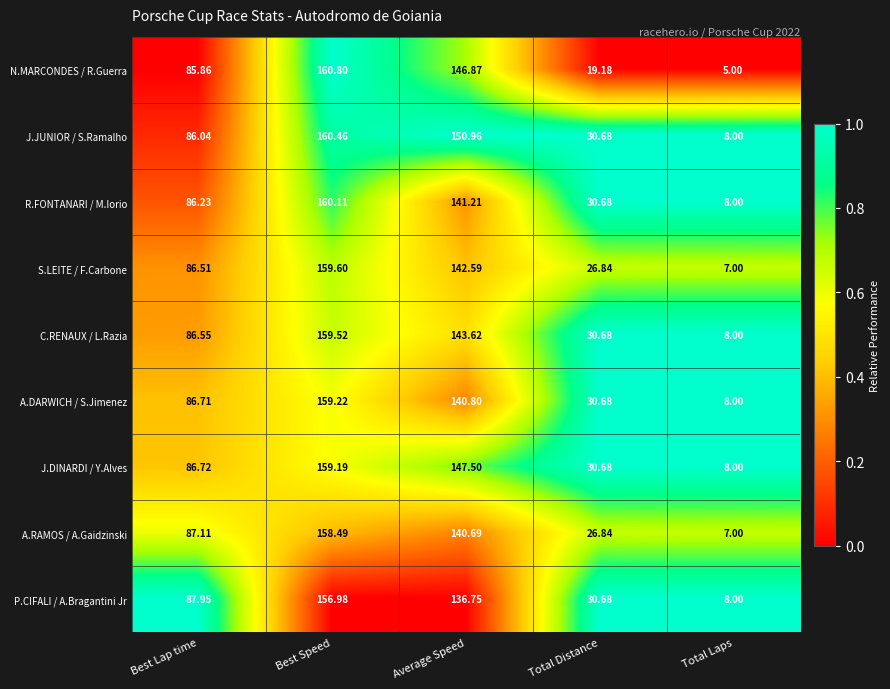

Which series has the widest spread of values?

N.MARCONDES / R.Guerra